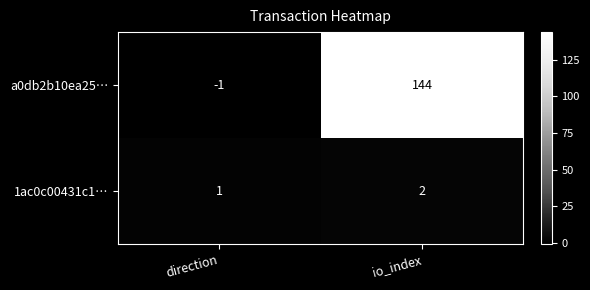

Reading left to right, what are all the values shown in this chart?

a0db2b10ea25…: -1	144
1ac0c00431c1…: 1	2